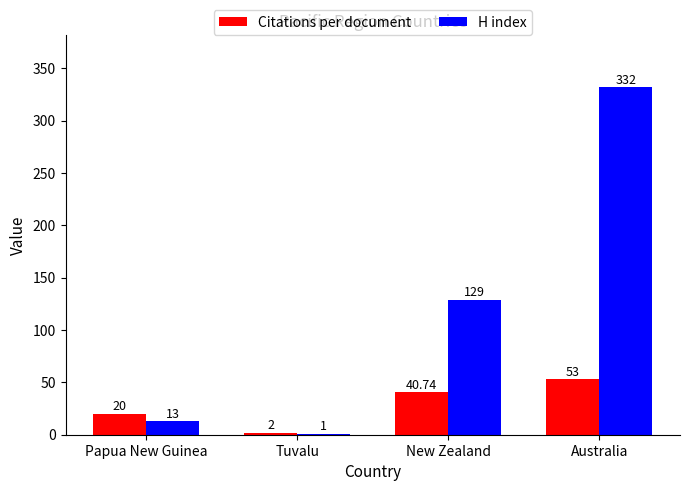

At which label is H index closest to 166?

New Zealand